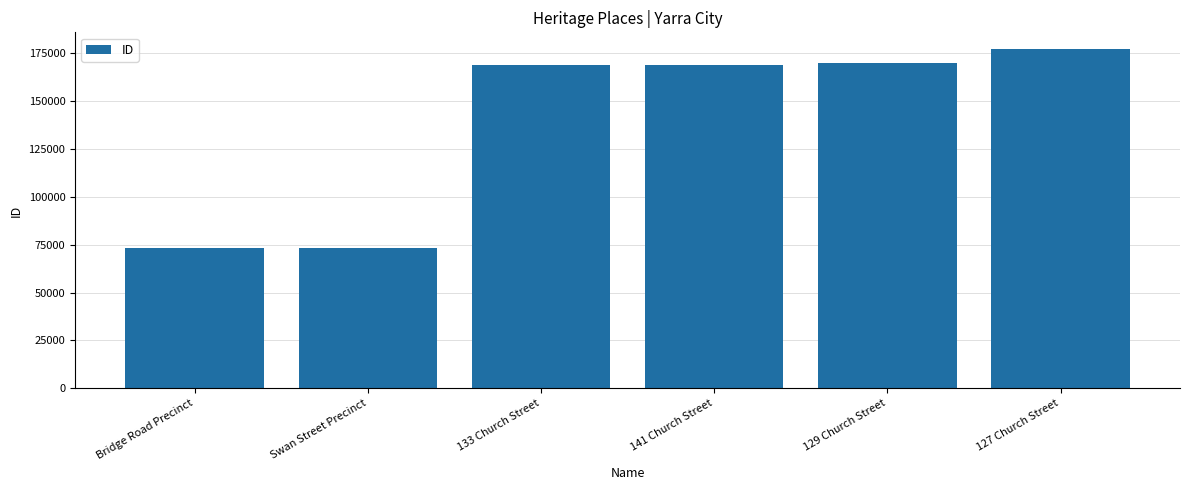

What is the label of the 4th bar from the left?

141 Church Street